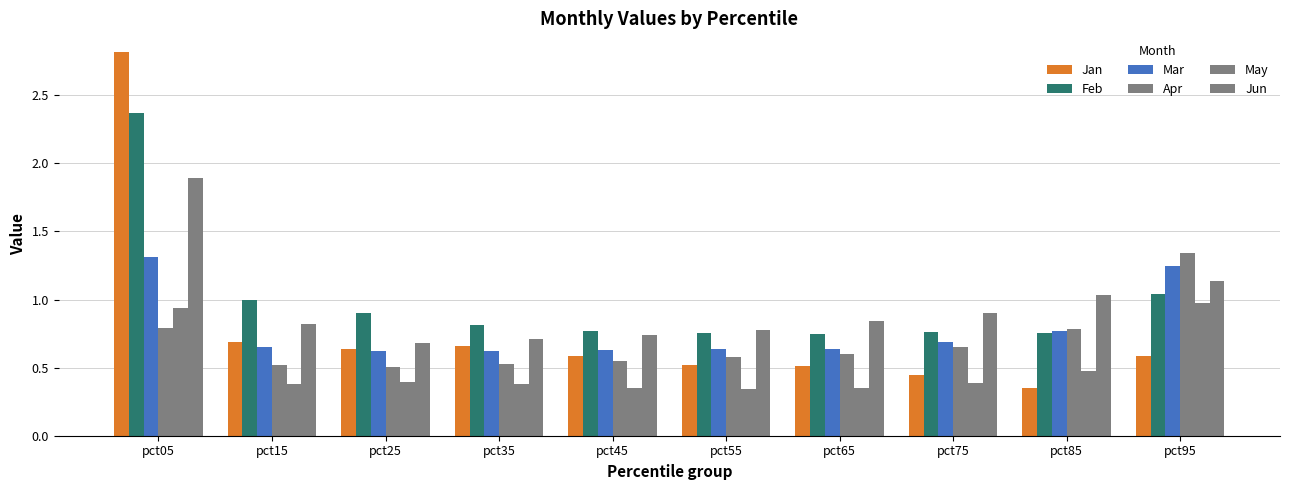

Which label corresponds to the smallest value in the chart?

pct55